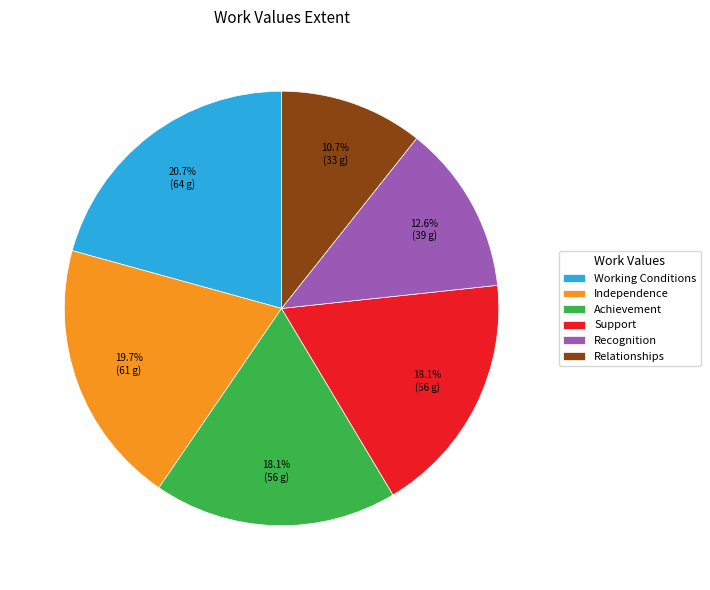

What percentage is the Independence slice, to the nearest percent?

20%